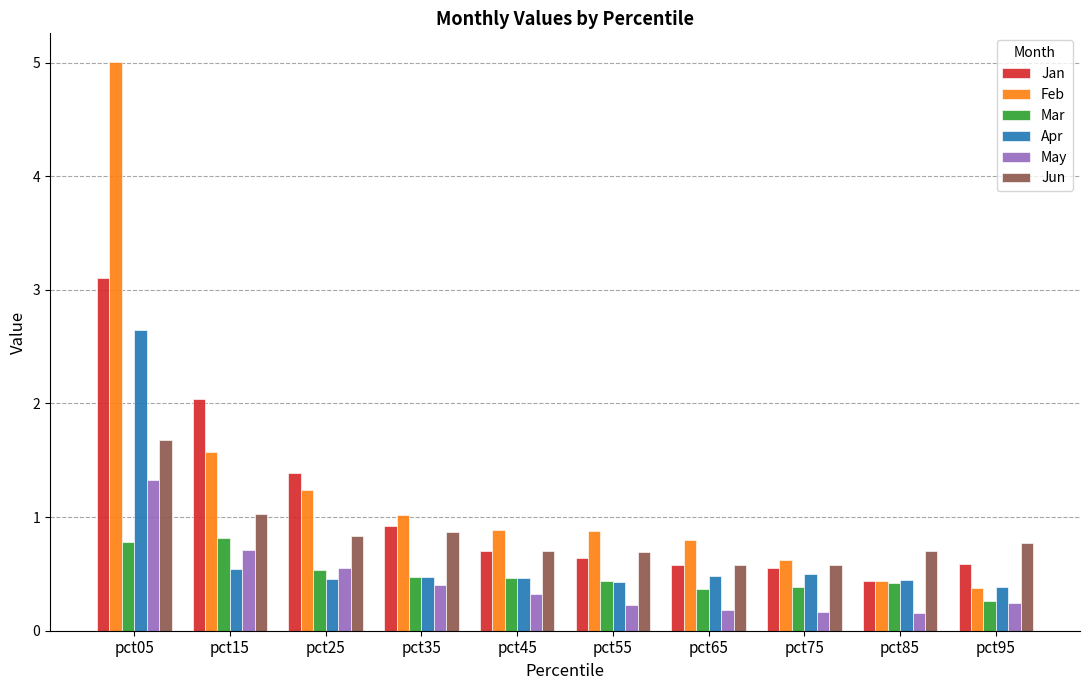

Is the value of Mar at pct95 greater than the value of Jun at pct15?

No